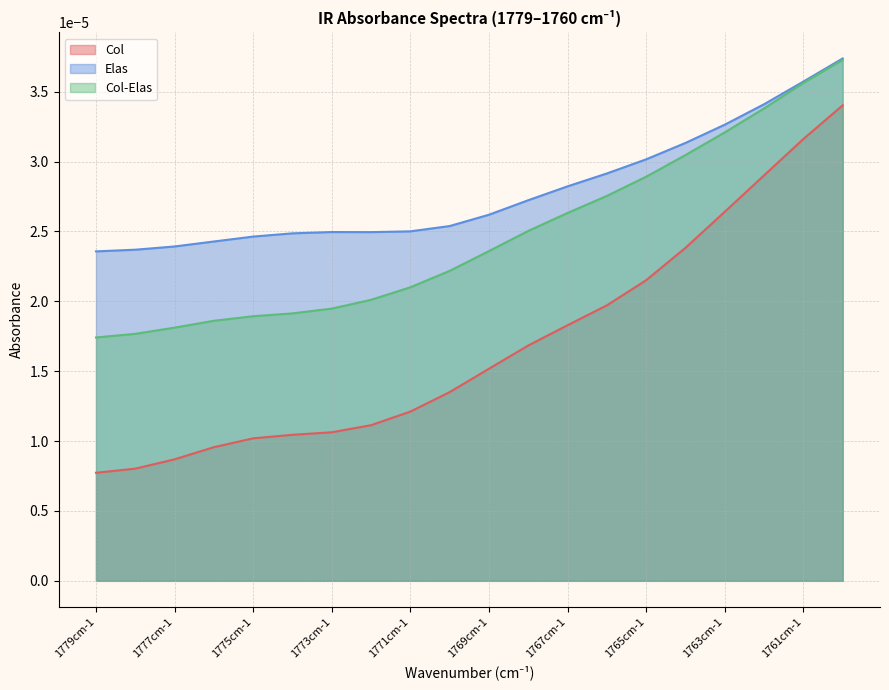

True or false: Col-Elas and Col cross at least once.

False